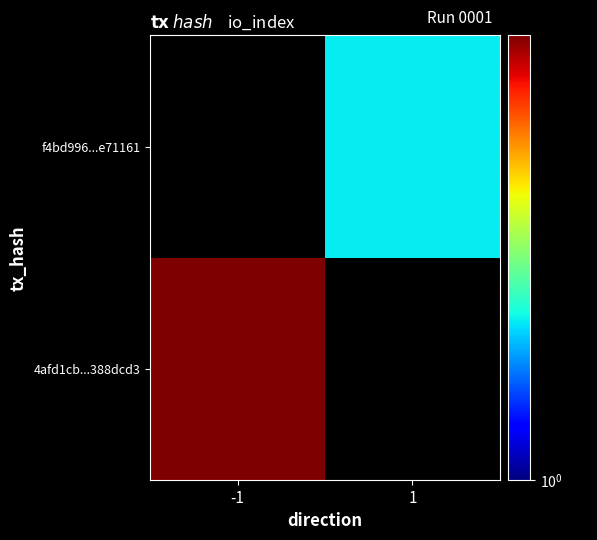

Between -1 and 1, which is larger?

1